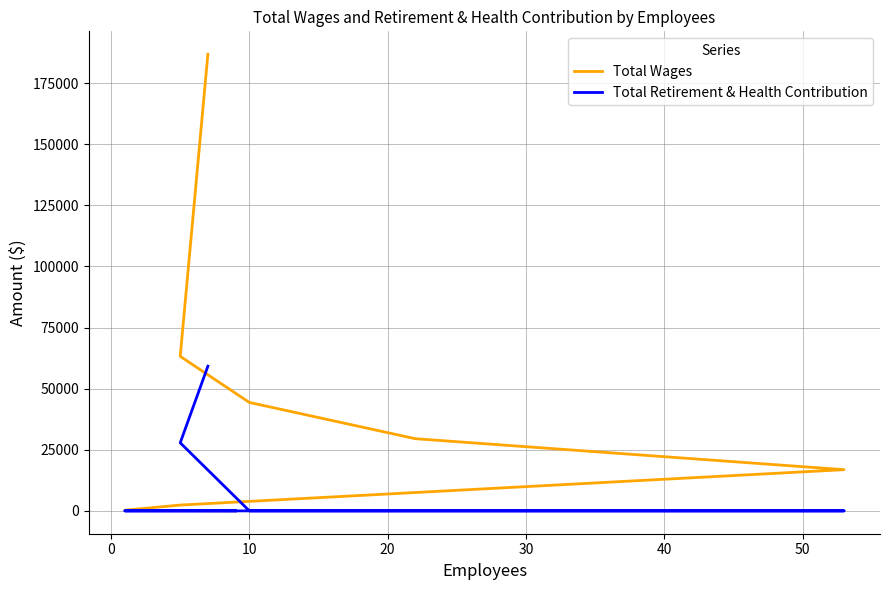

What is the sum of all Total Wages values?

343429